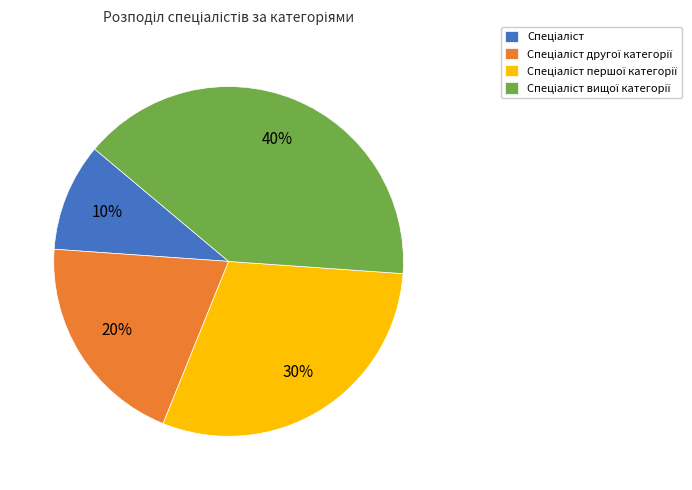

To the nearest percent, what is the average slice percentage?

25%